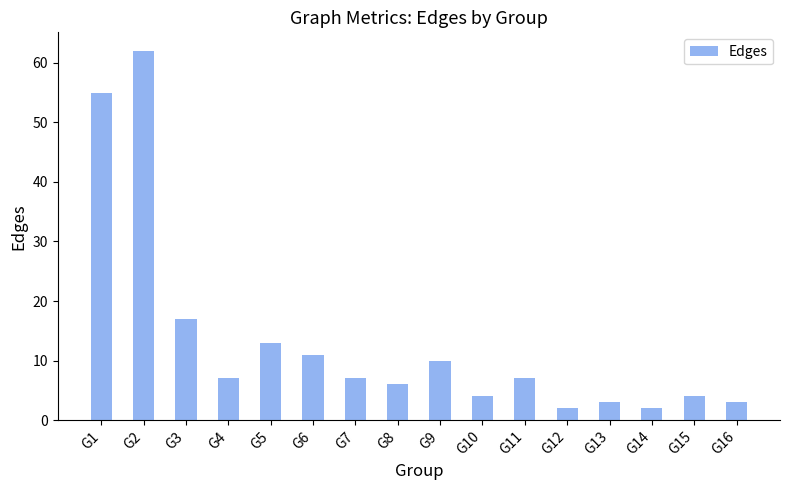

Are the bars horizontal?

No